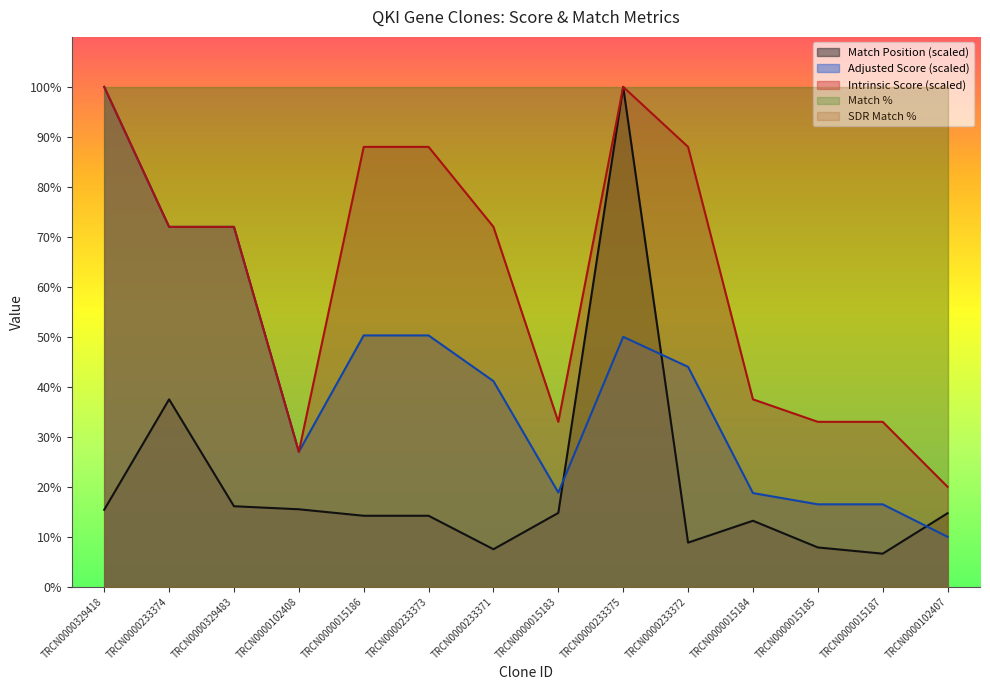

How many categories are shown in the chart?

14